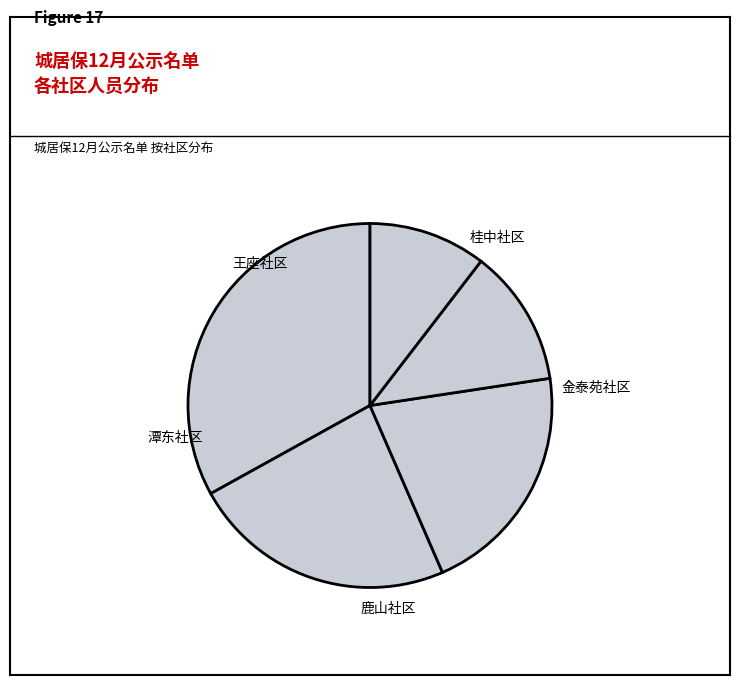

To the nearest percent, what is the average slice percentage?

20%